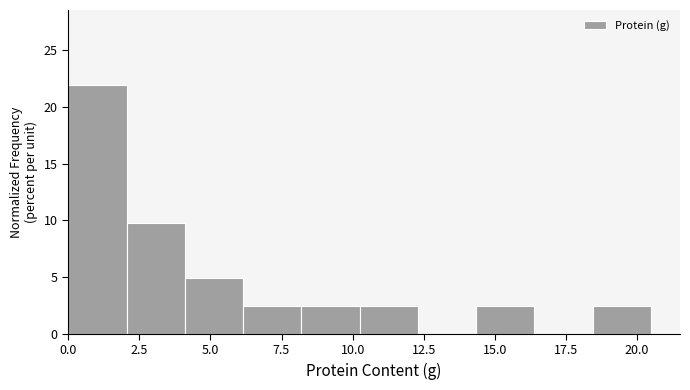

Which range on the x-axis has the tallest bar?

0.0 to 2.0